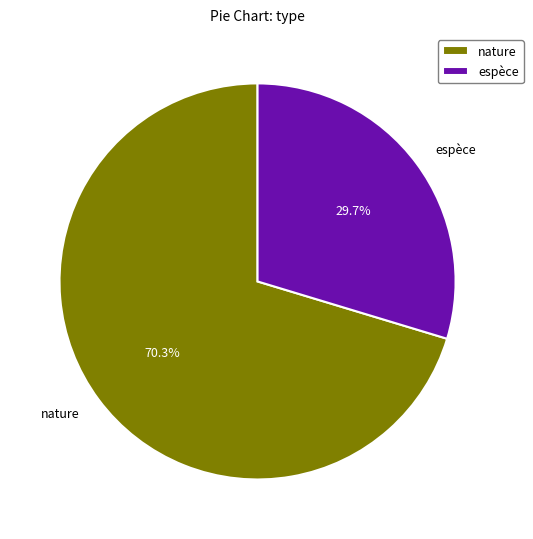

To the nearest percent, what is the combined percentage of espèce and nature?

100%